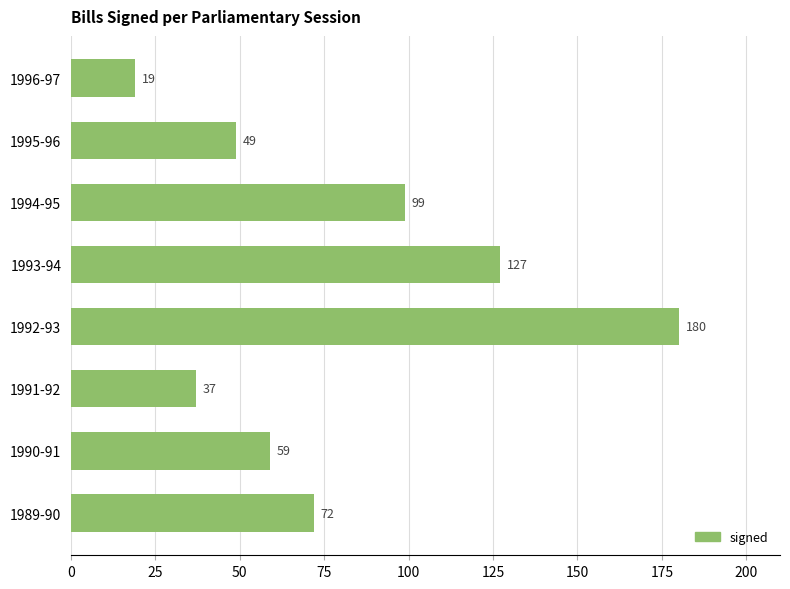

What is the maximum value shown in the chart?

180